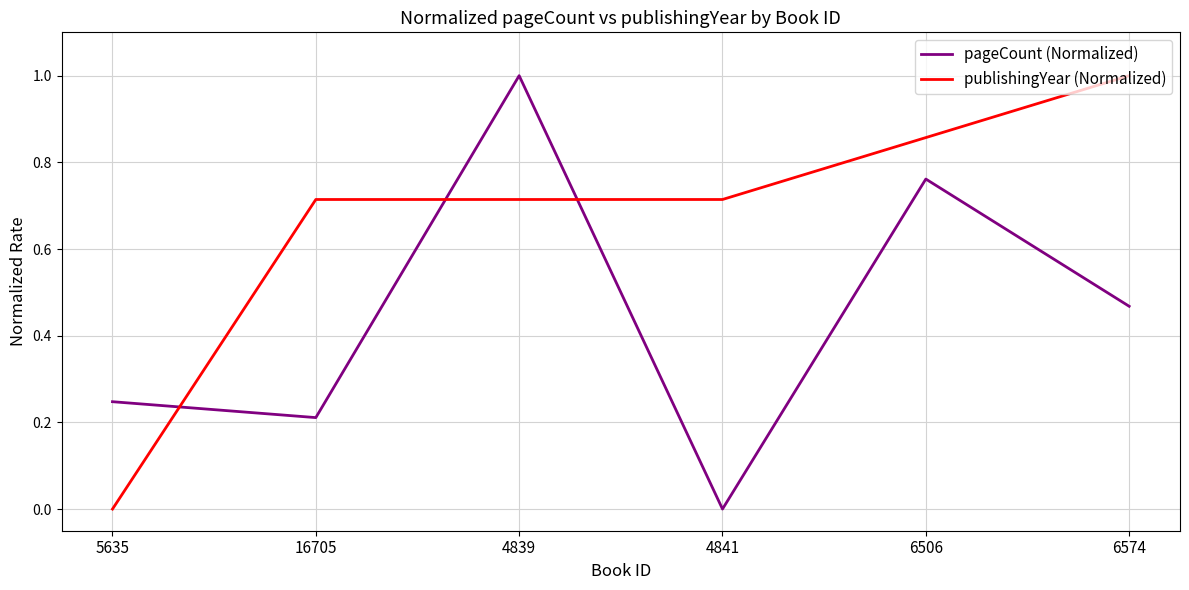

Rank the categories by pageCount (Normalized) value from highest to lowest.

4839, 6506, 6574, 5635, 16705, 4841